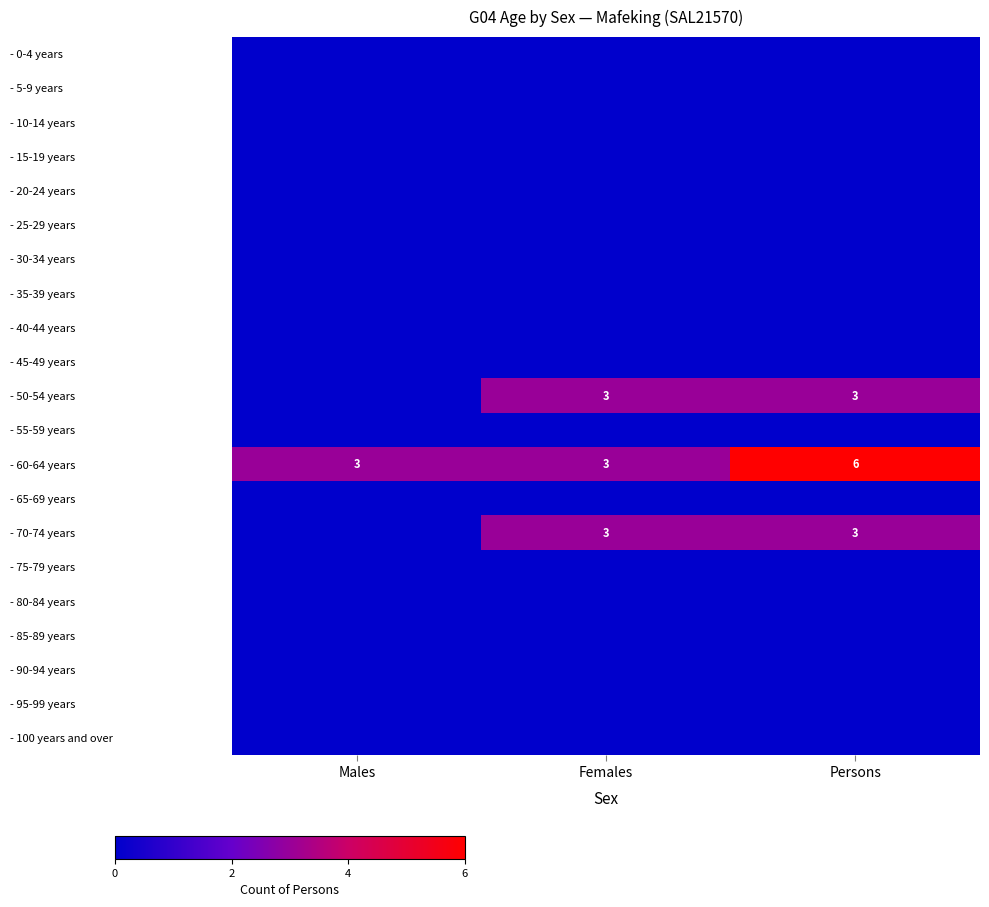

The - 70-74 years series shows 3 at Females. True or false?

True